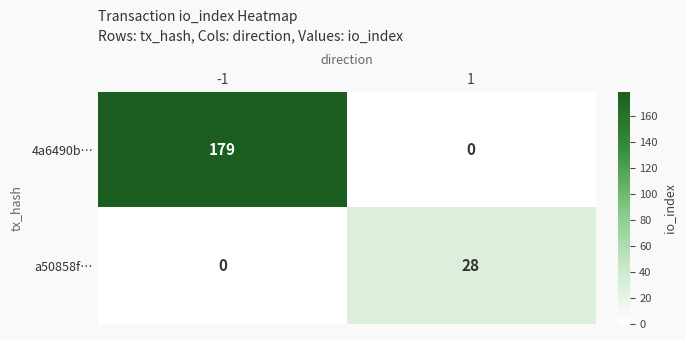

Which series changed the most between -1 and 1?

4a6490b…